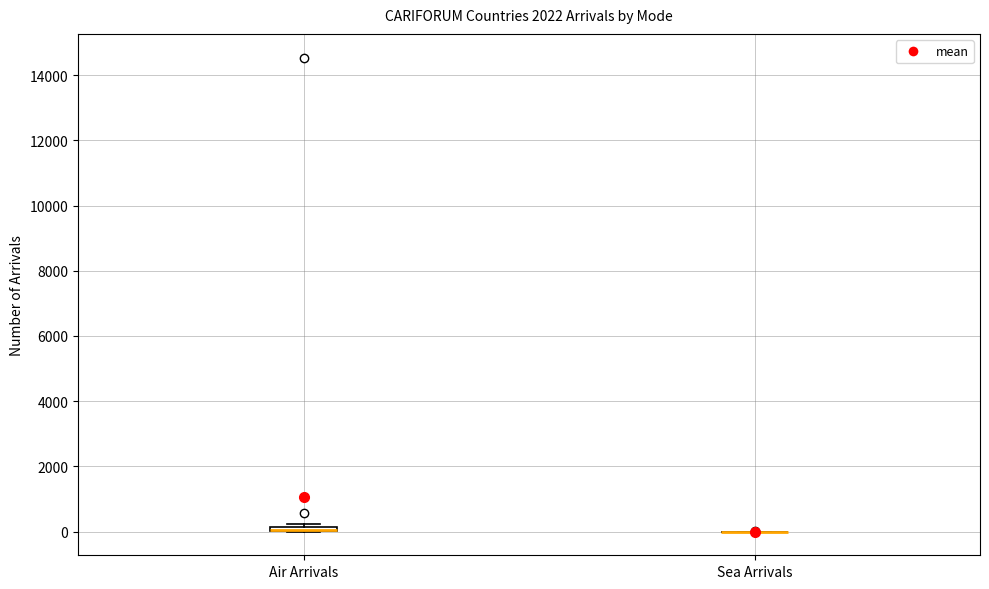

Where is the upper edge of the box for Air Arrivals on the y-axis? The values are not printed on the chart, so give them approximately, as read against the axis.

200